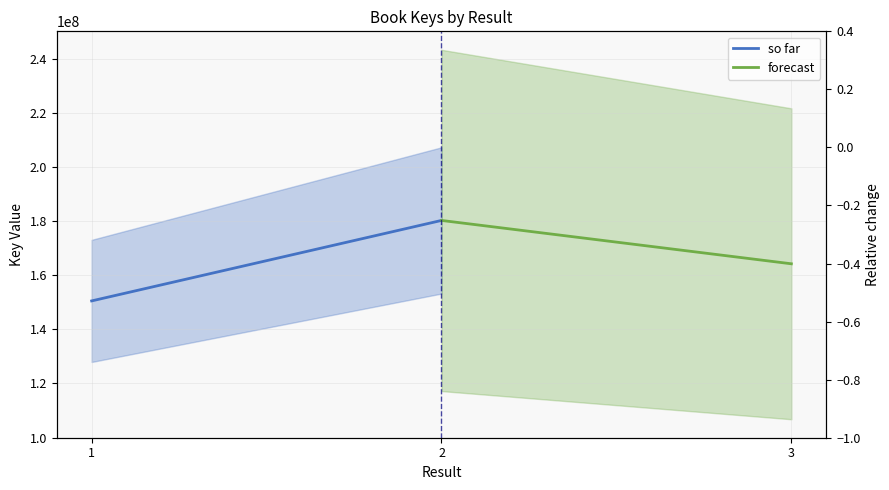

What is the difference between the maximum and minimum values in the so far series?

29762018